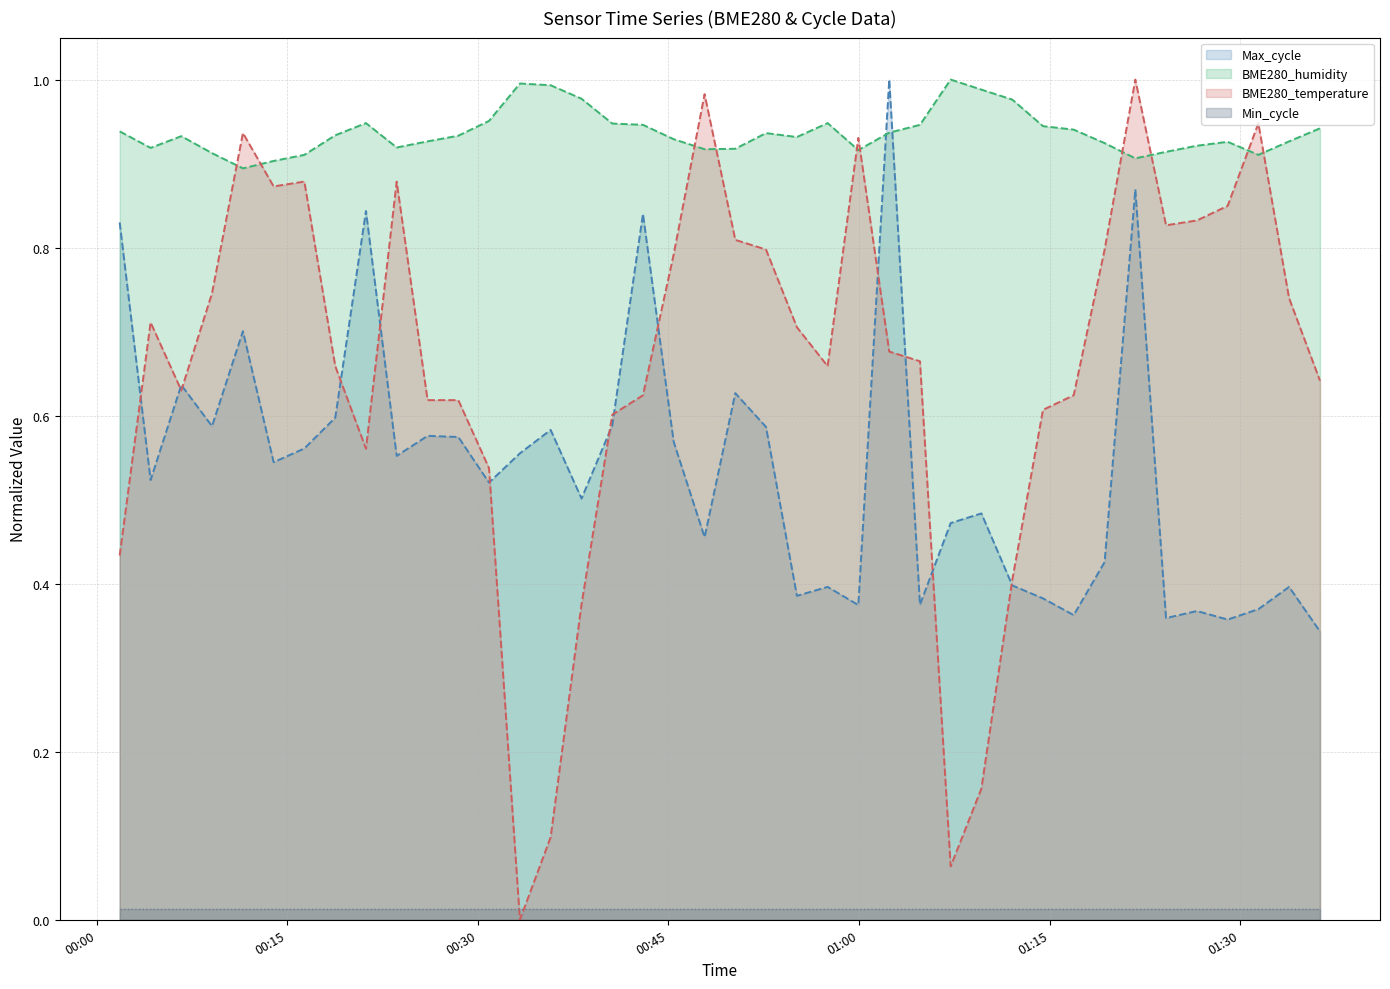

Read the BME280_humidity value at 2022/03/09 00:13:56.

0.9